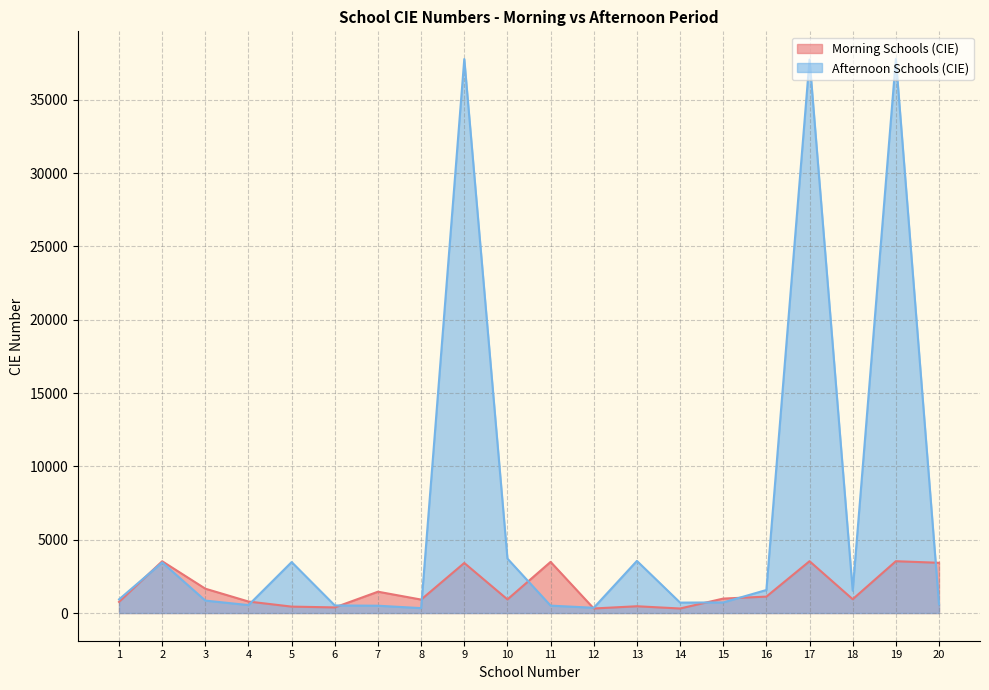

Count the number of categories in the chart.

20